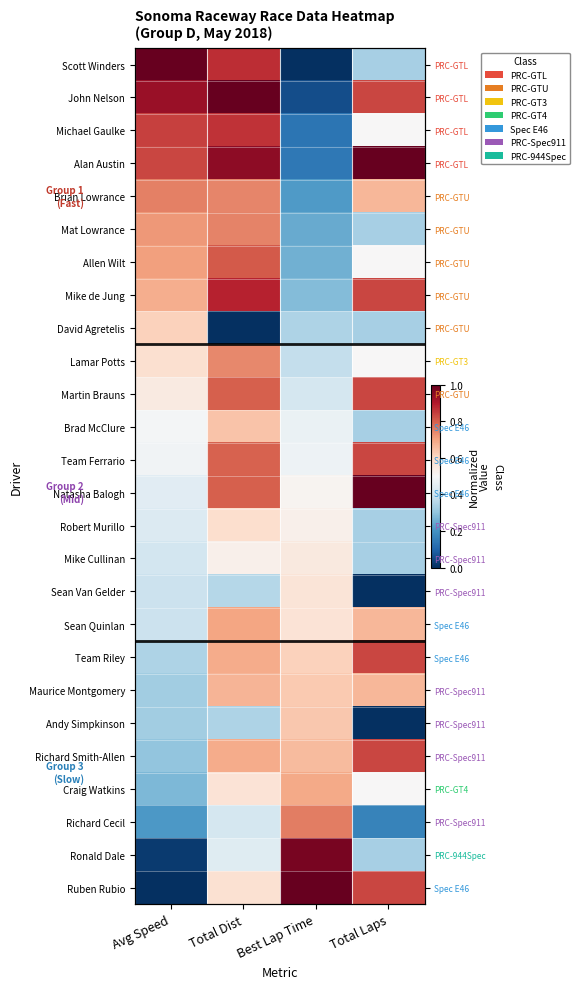

Rank the series by their maximum value, from lowest to highest.

Mike Cullinan, Sean Van Gelder, Robert Murillo, David Agretelis, Andy Simpkinson, Brad McClure, Maurice Montgomery, Craig Watkins, Sean Quinlan, Lamar Potts, Mat Lowrance, Brian Lowrance, Richard Cecil, Allen Wilt, Martin Brauns, Team Ferrario, Team Riley, Richard Smith-Allen, Michael Gaulke, Mike de Jung, Ronald Dale, Scott Winders, John Nelson, Alan Austin, Natasha Balogh, Ruben Rubio